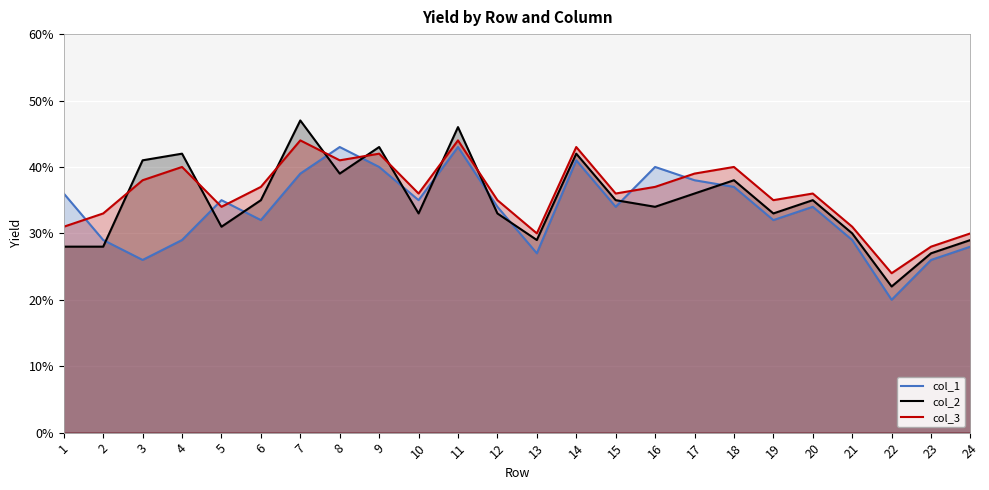

After their last crossing, which series has the higher values: col_3 or col_2?

col_3